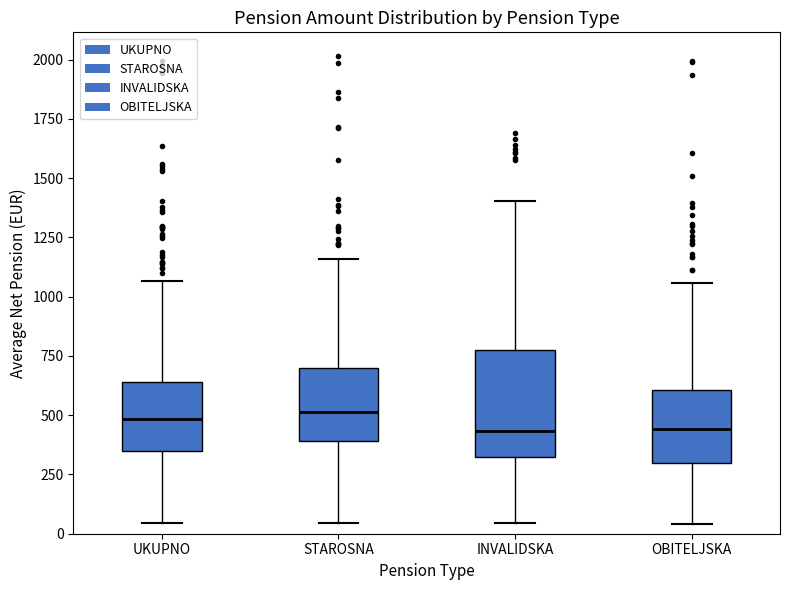

Reading left to right, read every box against the y-axis: the position of its median line, the range the box covers, and the ends of its whiskers. The values are not printed on the chart, so give them approximately, as read against the axis.

UKUPNO: median 500, box 350 to 650, whiskers 50 to 1050
STAROSNA: median 500, box 400 to 700, whiskers 50 to 1150
INVALIDSKA: median 450, box 300 to 800, whiskers 50 to 1400
OBITELJSKA: median 450, box 300 to 600, whiskers 50 to 1050